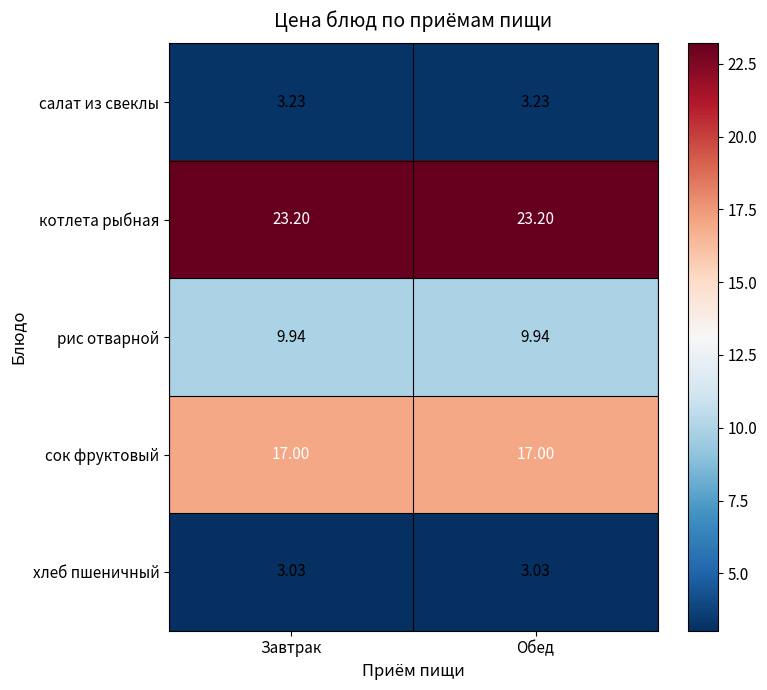

Rank the series at Завтрак from highest to lowest value.

котлета рыбная, сок фруктовый, рис отварной, салат из свеклы, хлеб пшеничный